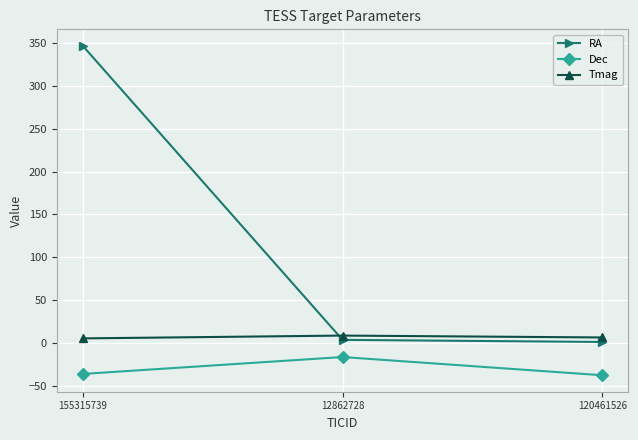

What is the total value across all series at 155315739?

316.2